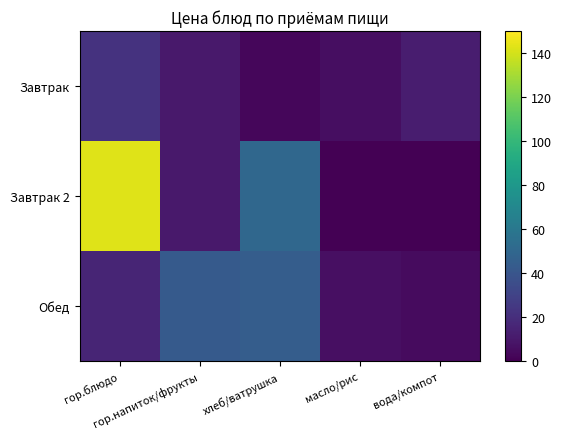

Reading left to right, extract all data points from this chart.

Завтрак: гор.блюдо=22.2	гор.напиток/фрукты=10.4	хлеб/ватрушка=2.6	масло/рис=5.6	вода/компот=12.0
Завтрак 2: гор.блюдо=142.5	гор.напиток/фрукты=10.2	хлеб/ватрушка=50.0	масло/рис=0.0	вода/компот=0.0
Обед: гор.блюдо=15.8	гор.напиток/фрукты=42.3	хлеб/ватрушка=44.1	масло/рис=5.9	вода/компот=4.6